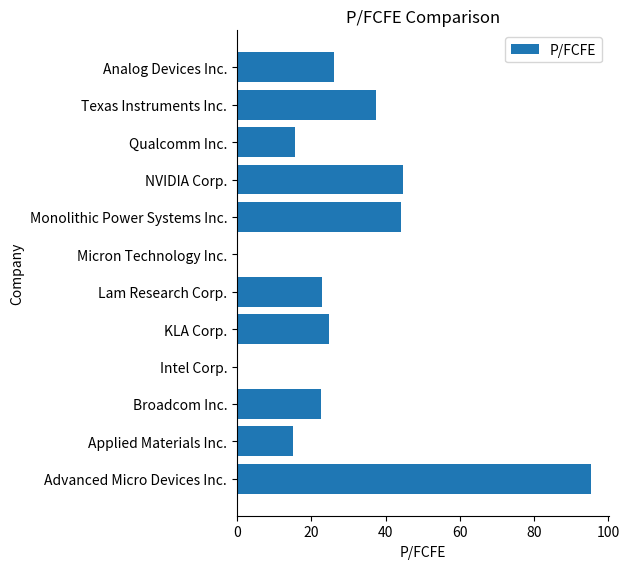

How many categories are shown in the chart?

12